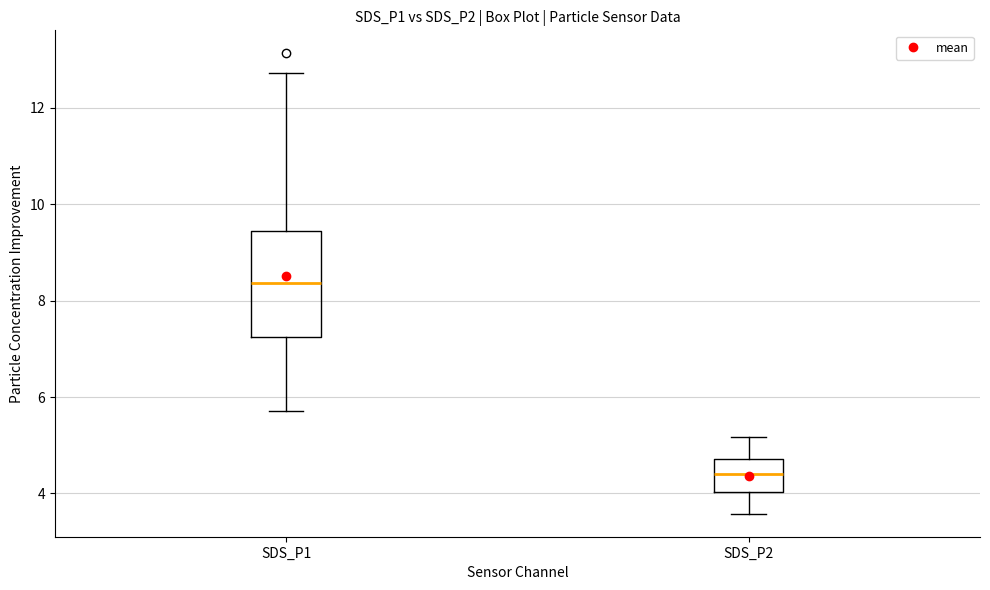

Reading left to right, read every box against the y-axis: the position of its median line, the range the box covers, and the ends of its whiskers. The values are not printed on the chart, so give them approximately, as read against the axis.

SDS_P1: median 8.4, box 7.2 to 9.4, whiskers 5.8 to 12.8
SDS_P2: median 4.4, box 4.0 to 4.8, whiskers 3.6 to 5.2